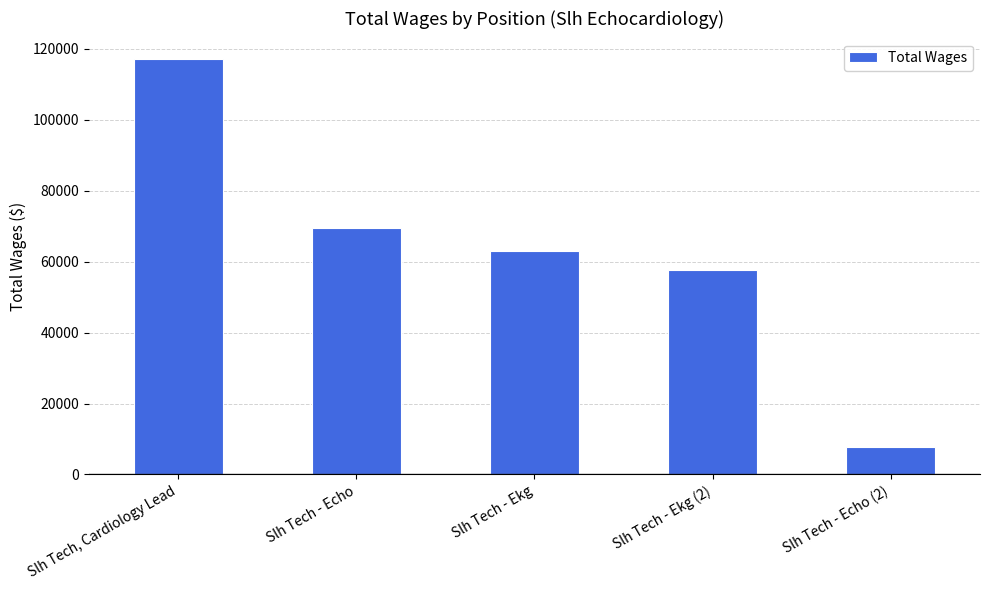

What is the change in value from Slh Tech, Cardiology Lead to Slh Tech - Echo?

-47436